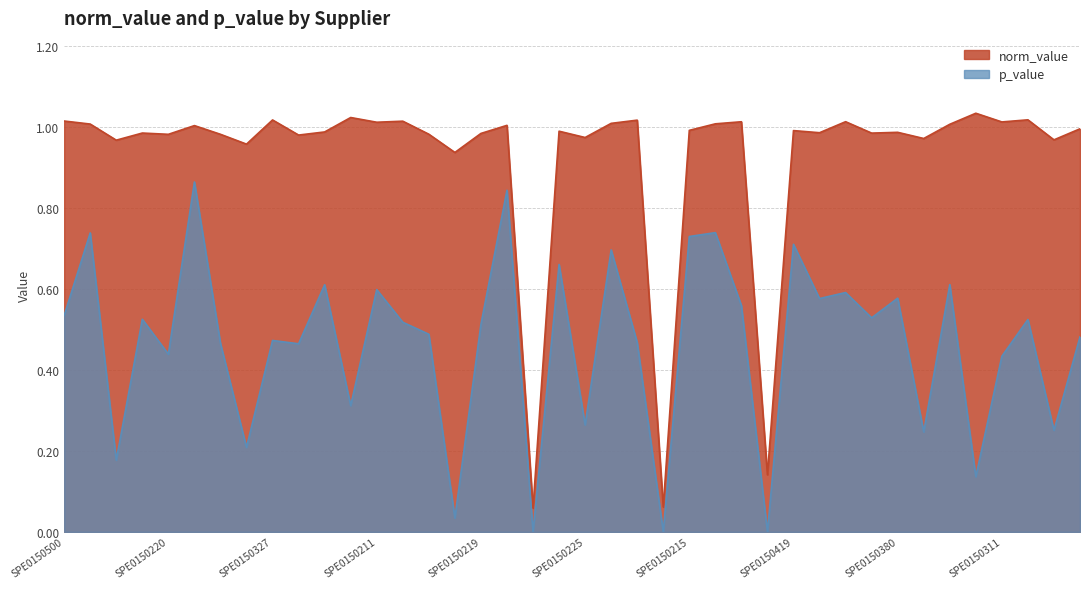

How many interior local peaks does the p_value series have?

15